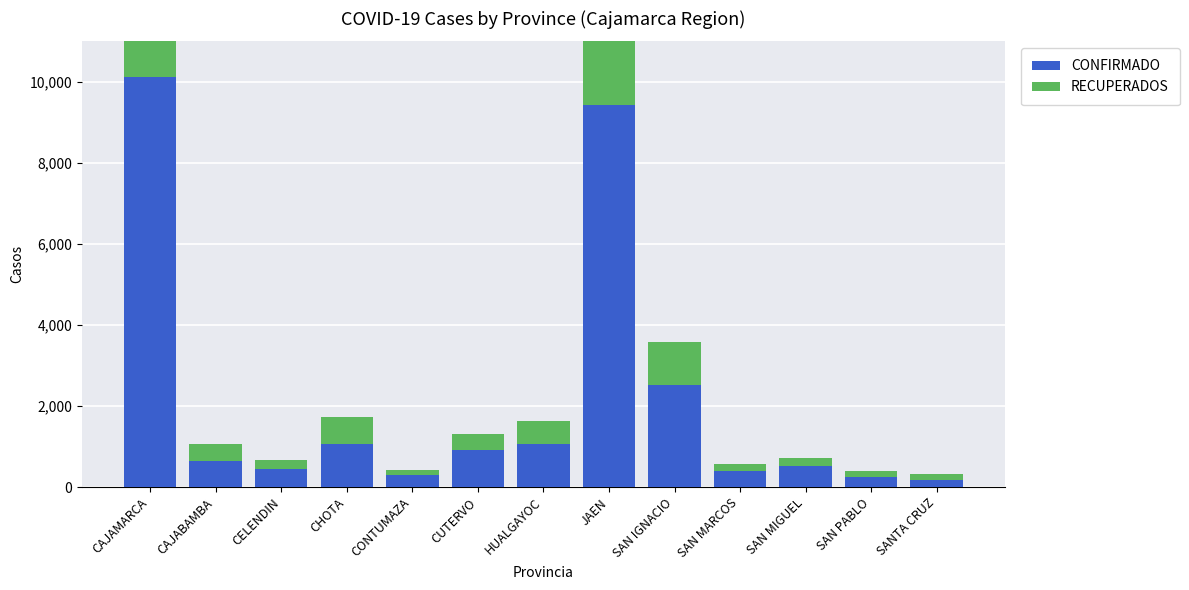

What is the highest value of the CONFIRMADO series?

10129